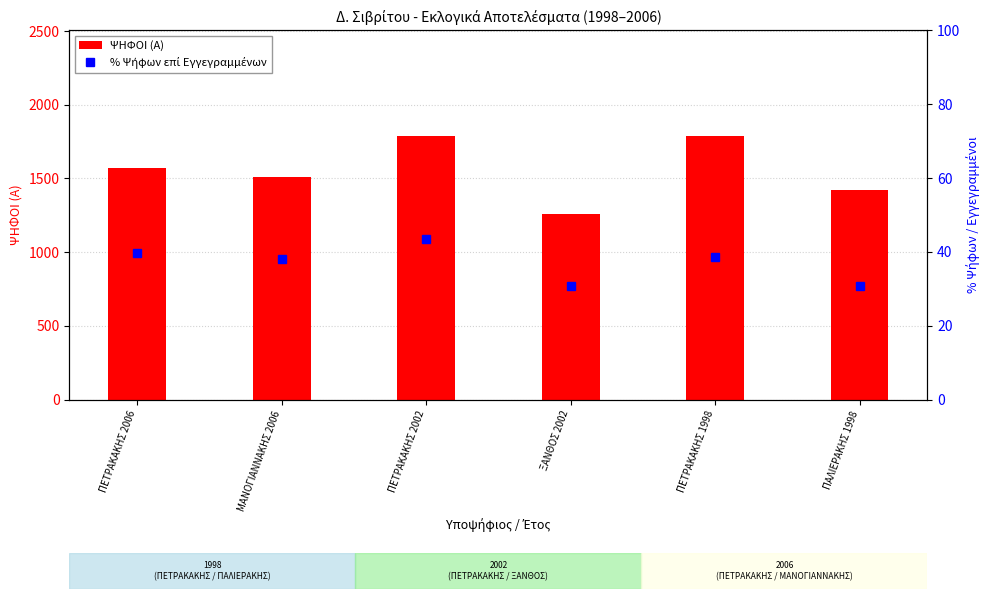

What is the sum of the % Ψήφων επί Εγγεγραμμένων values at ΠΑΛΙΕΡΑΚΗΣ 1998 and ΜΑΝΟΓΙΑΝΝΑΚΗΣ 2006?

68.8